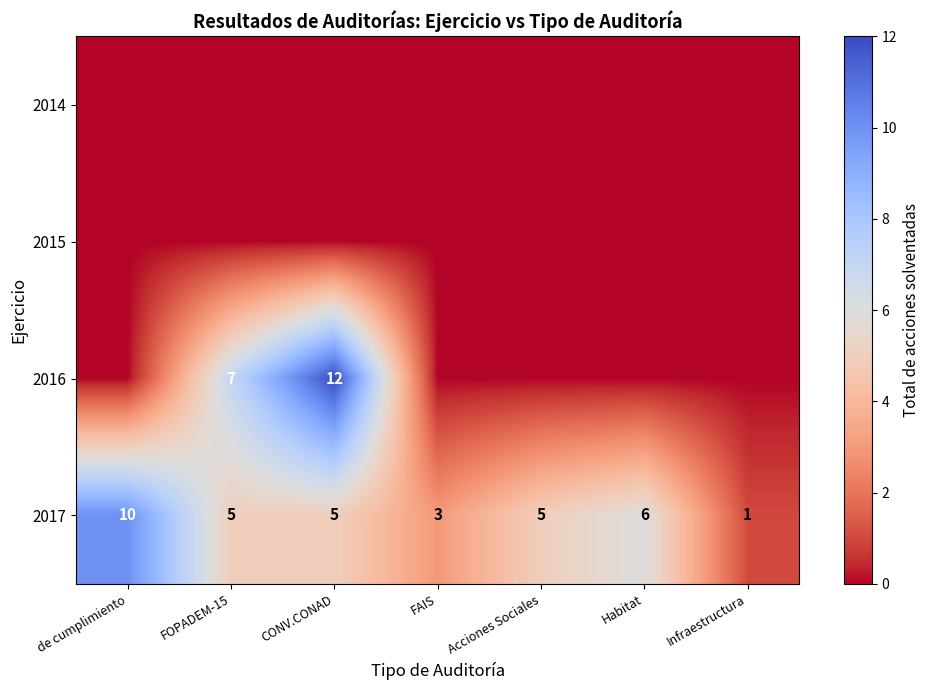

Rank the series at FOPADEM-15 from lowest to highest value.

2014, 2015, 2017, 2016